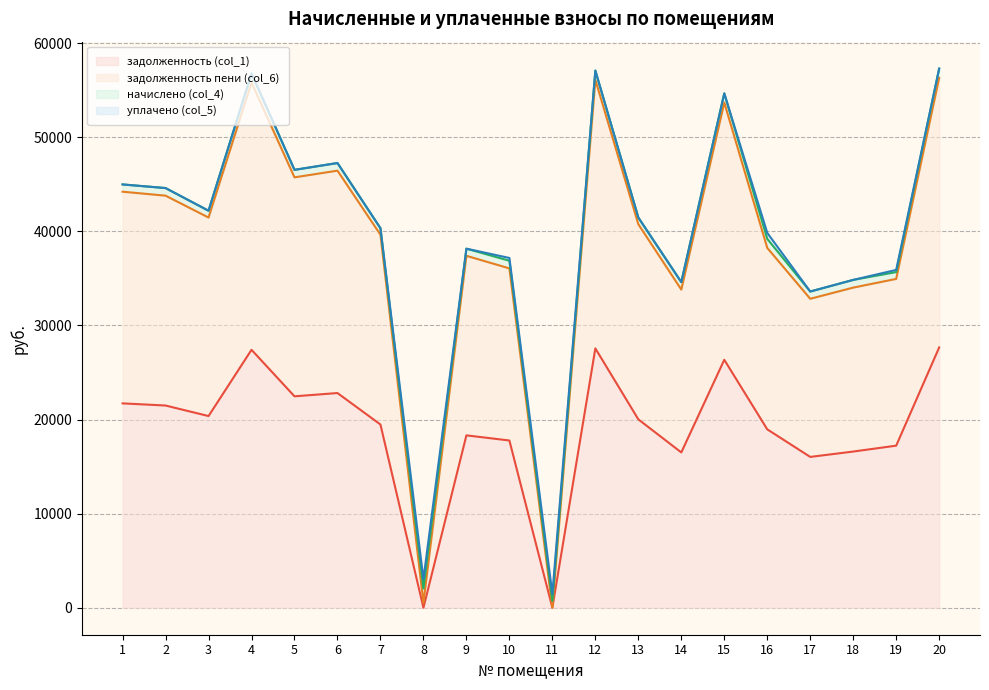

True or false: задолженность (col_1) and задолженность пени (col_6) intersect in this chart.

False